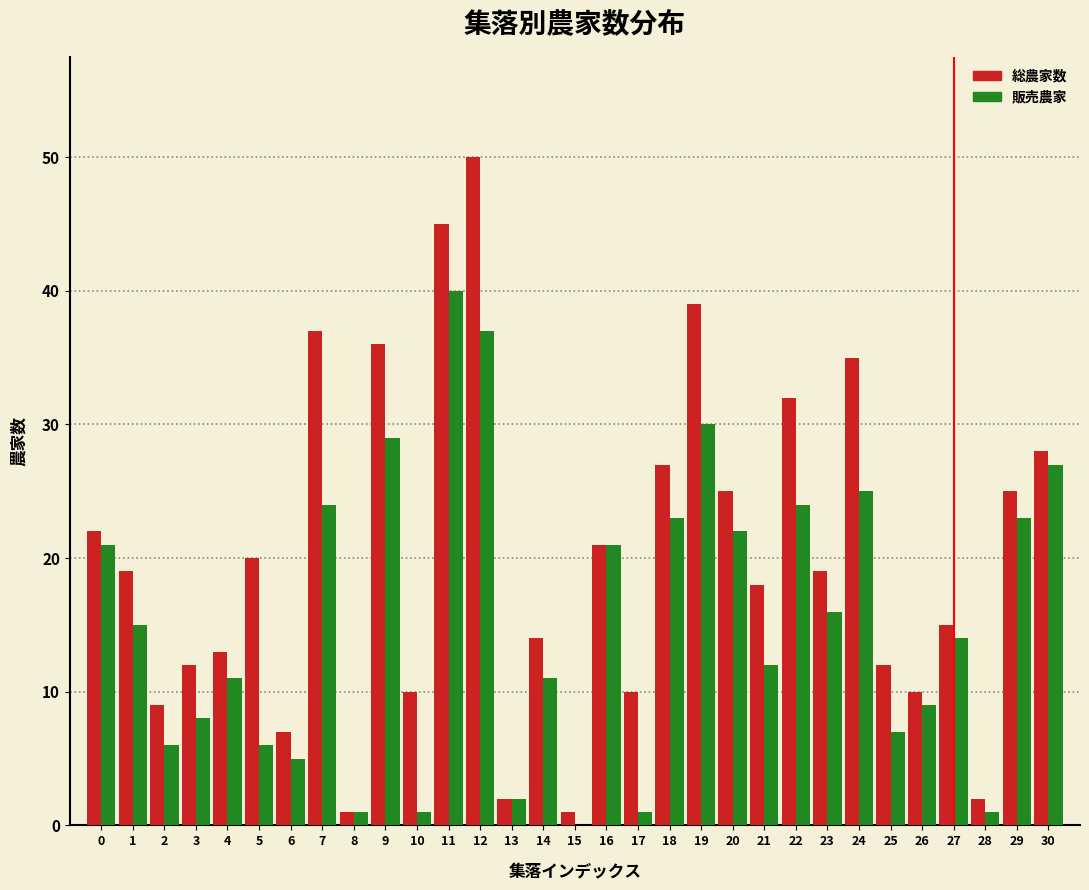

Is the value of 販売農家 at 9 greater than the value of 総農家数 at 18?

Yes